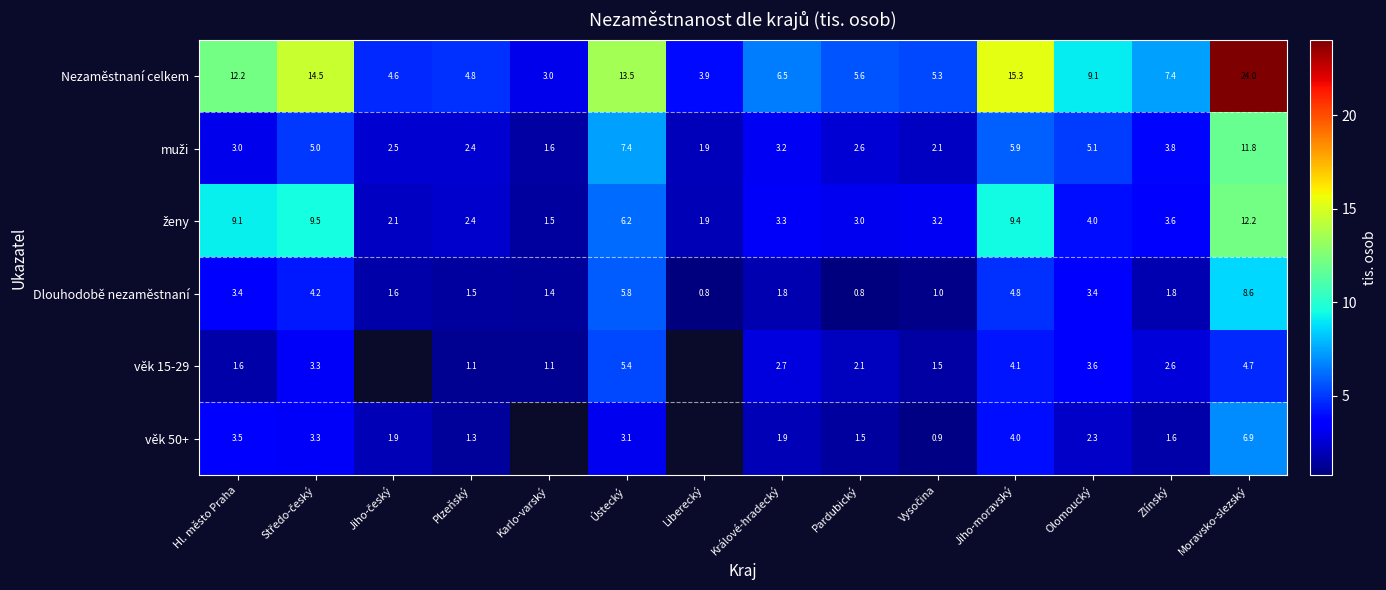

Between Králové-hradecký and Olomoucký, which series saw the biggest shift?

Nezaměstnaní celkem